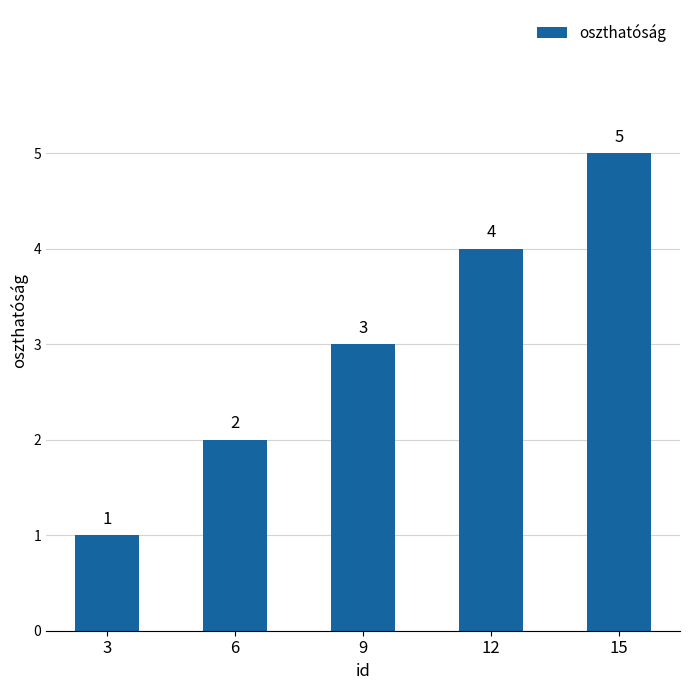

The chart shows a value of 1 at 6. True or false?

False